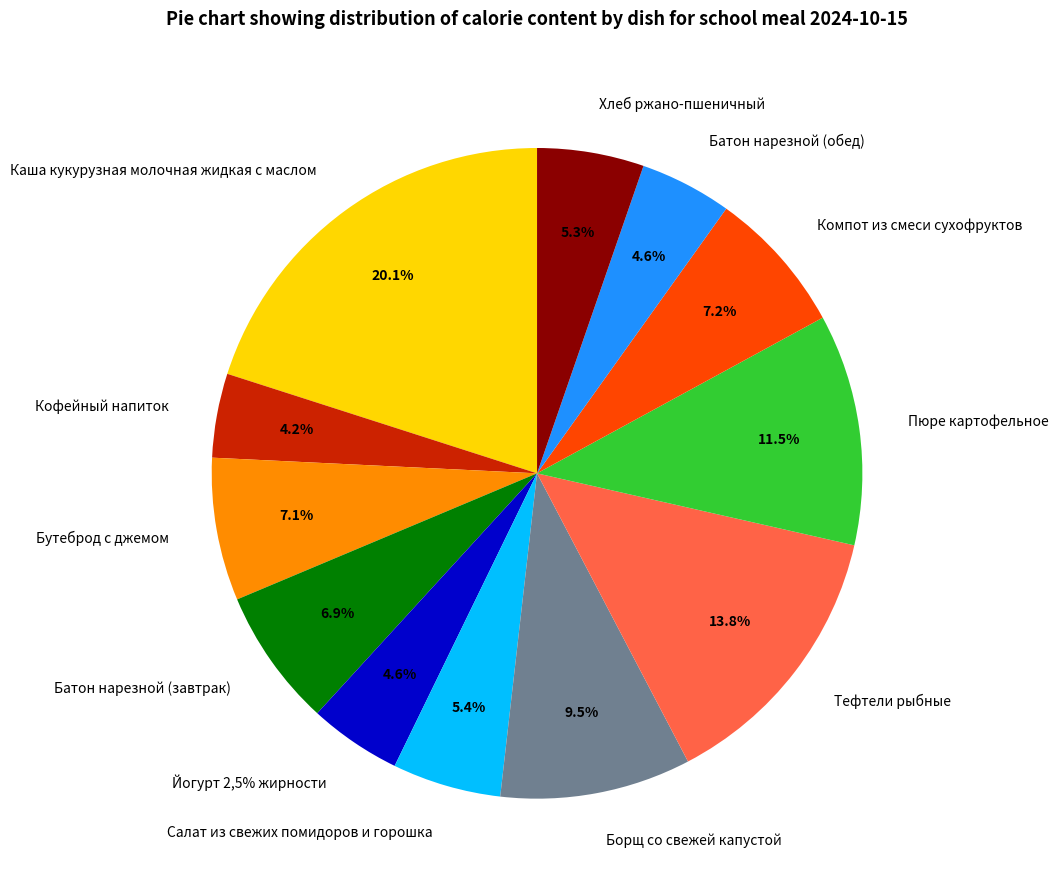

How many segments does this pie chart have?

12